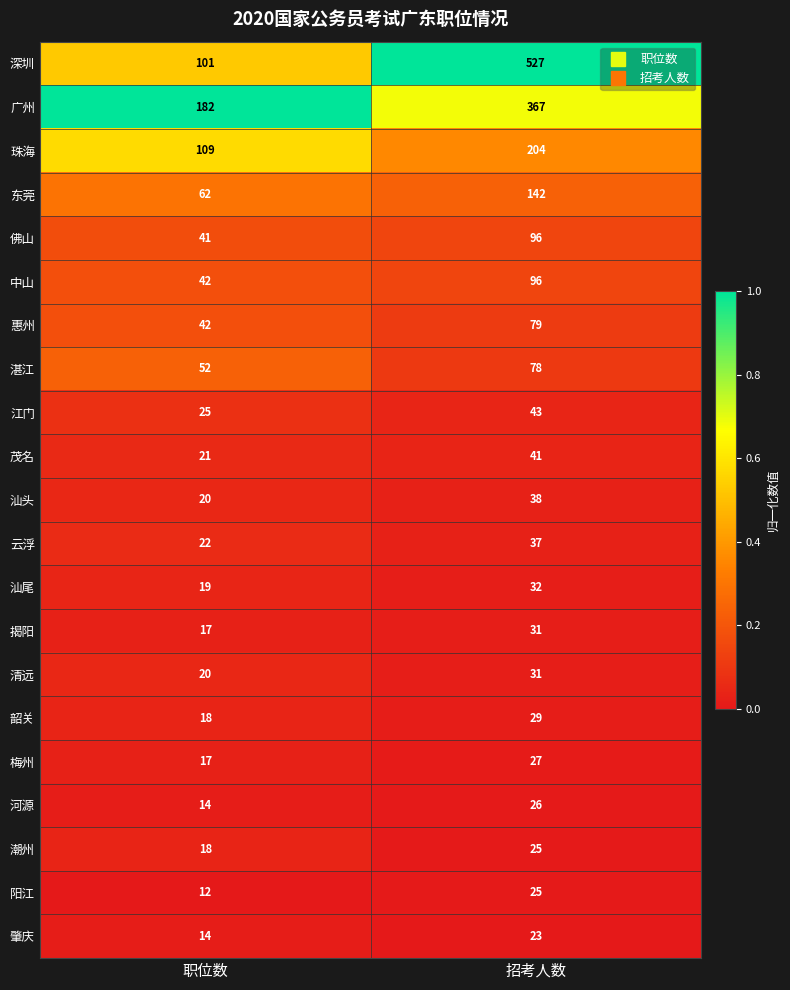

At which label is 汕头 closest to 29?

职位数